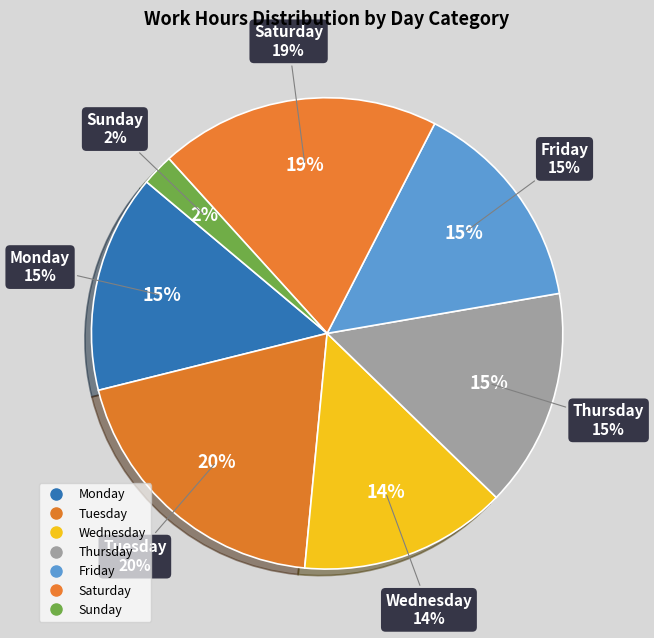

Combined, do Thu 7 and Wed 20 account for over 50%?

No